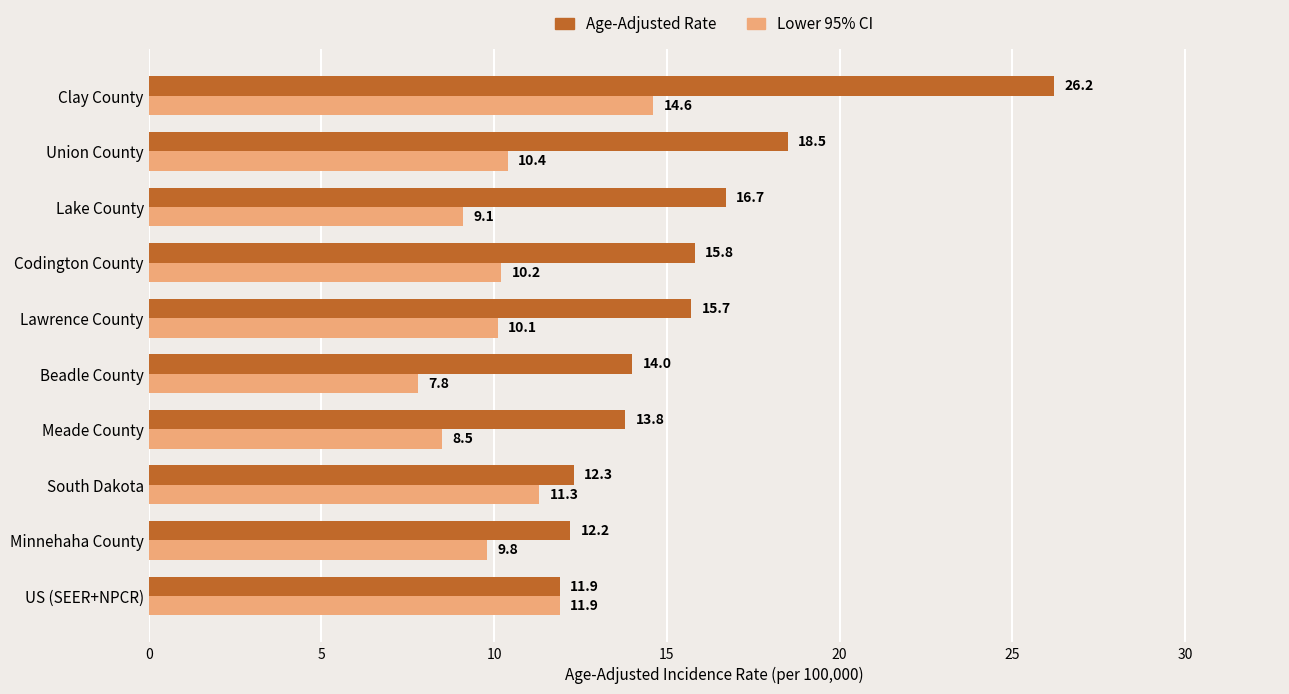

At which label does Lower 95% CI reach its minimum?

Beadle County